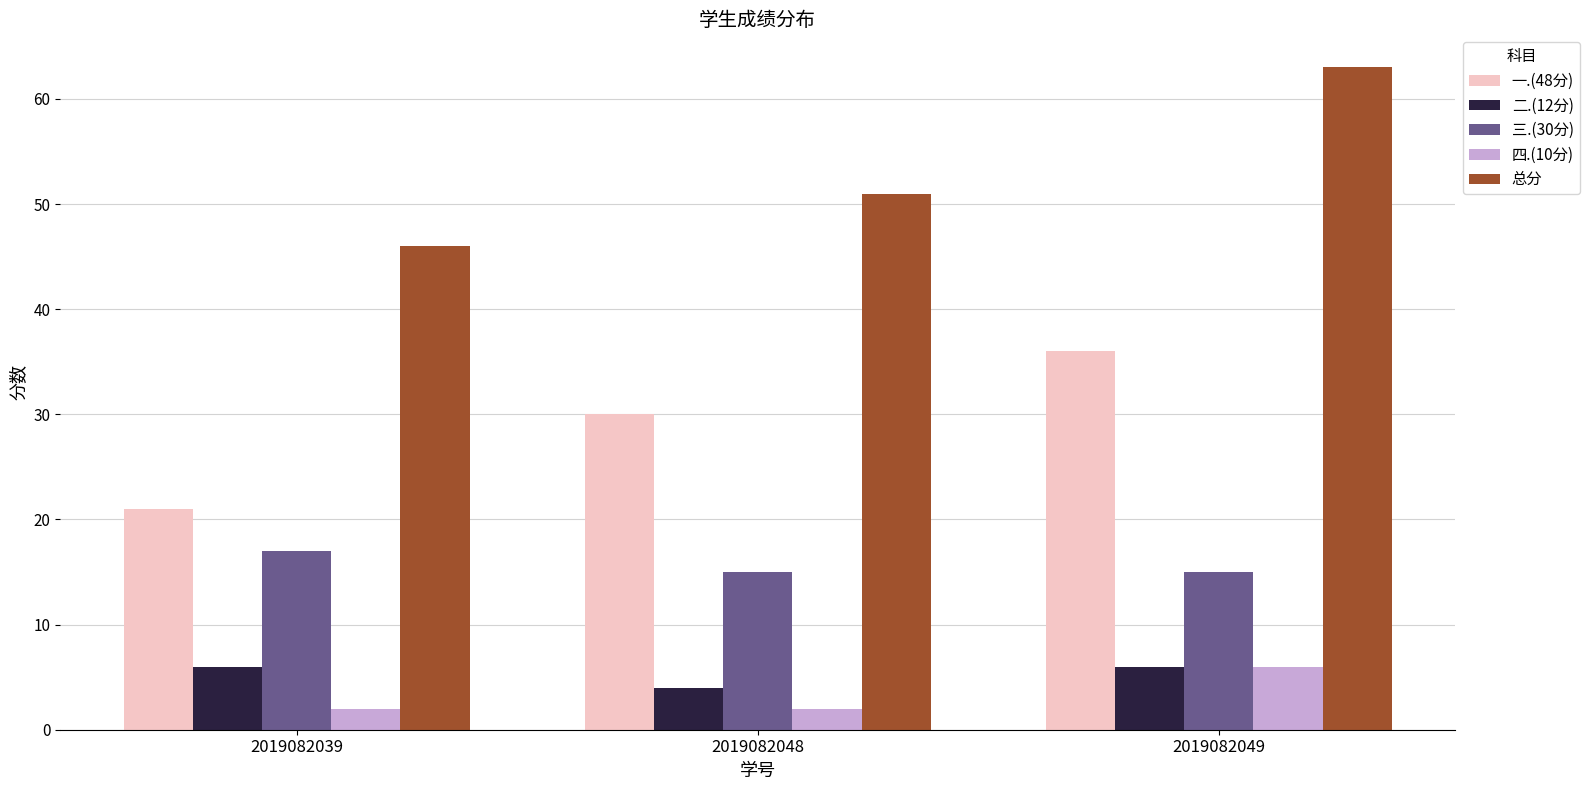

How many bars are there in total?

15